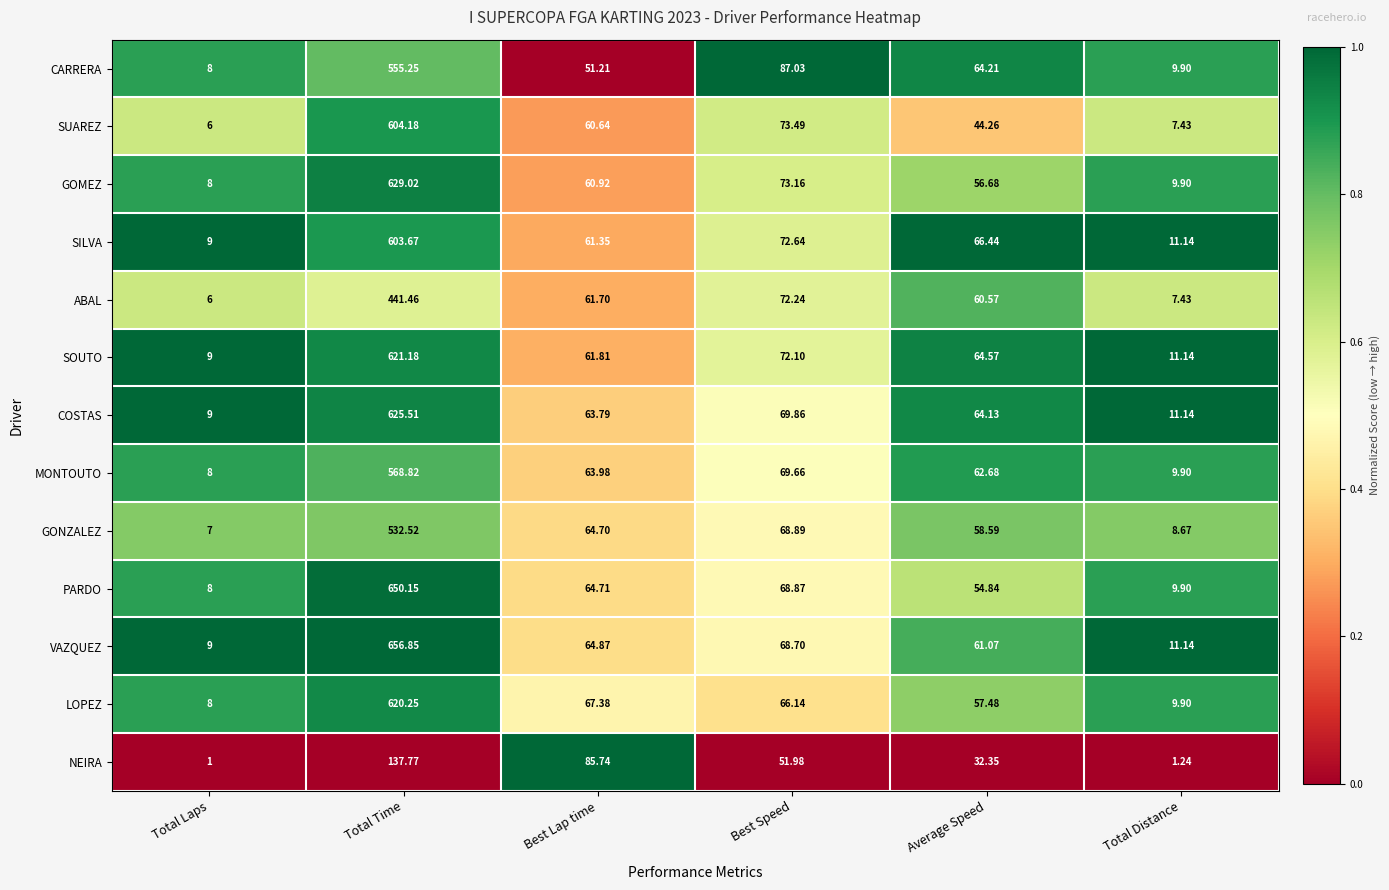

Which category has the highest value in the LOPEZ series?

Total Time